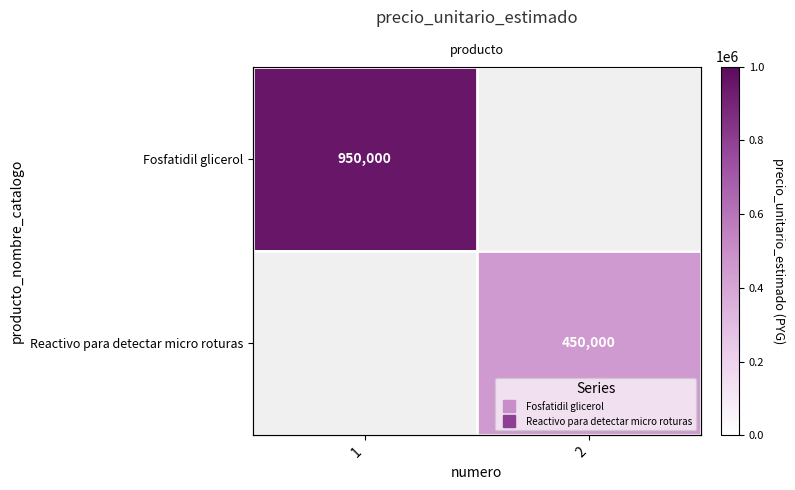

At which label does Reactivo para detectar micro roturas reach its peak?

2